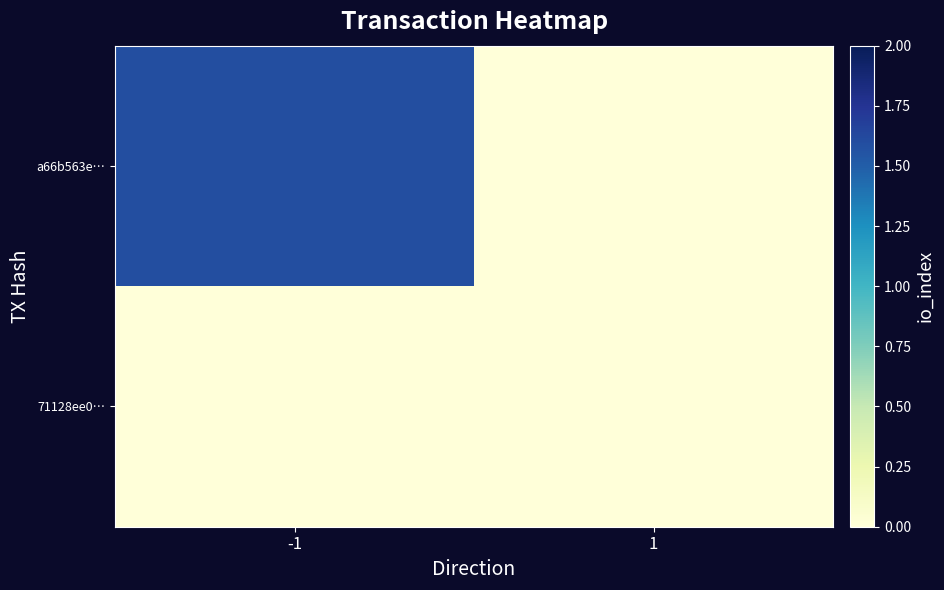

Rank the series by their average value, from lowest to highest.

71128ee0…, a66b563e…